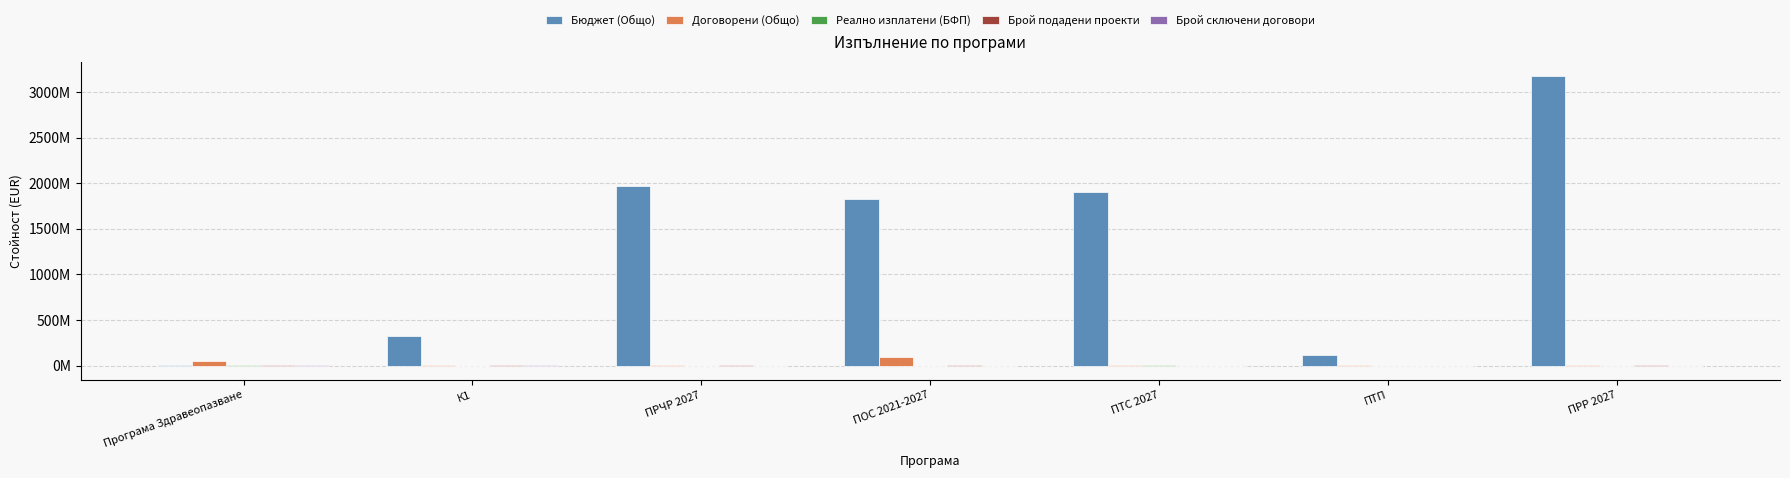

What is the difference between the highest and lowest values at К1?

319544569.3